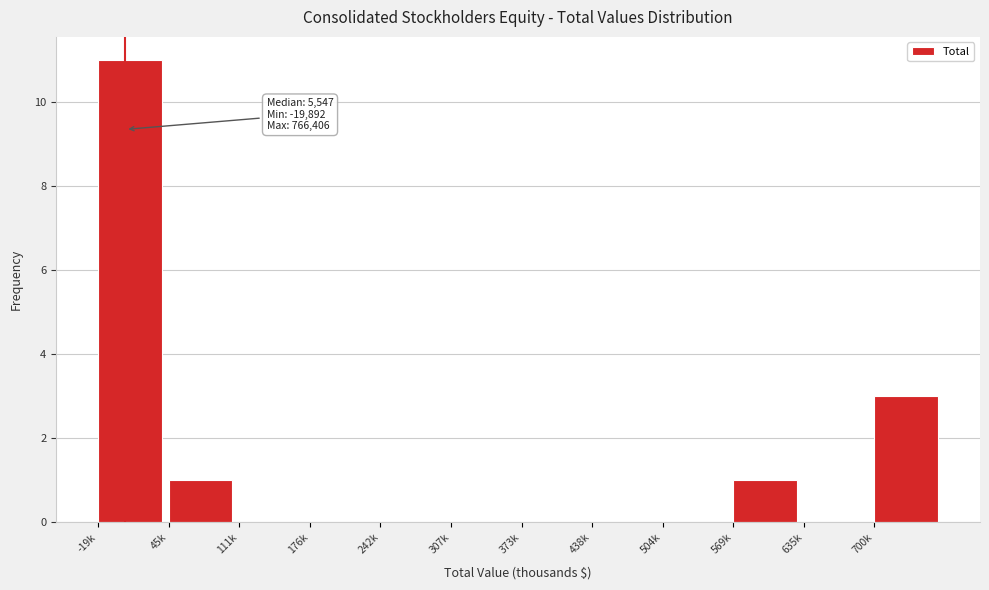

Reading left to right, list all the values displayed in this chart.

-19k=11	45k=1	111k=0	176k=0	242k=0	307k=0	373k=0	438k=0	504k=0	569k=1	635k=0	700k=3